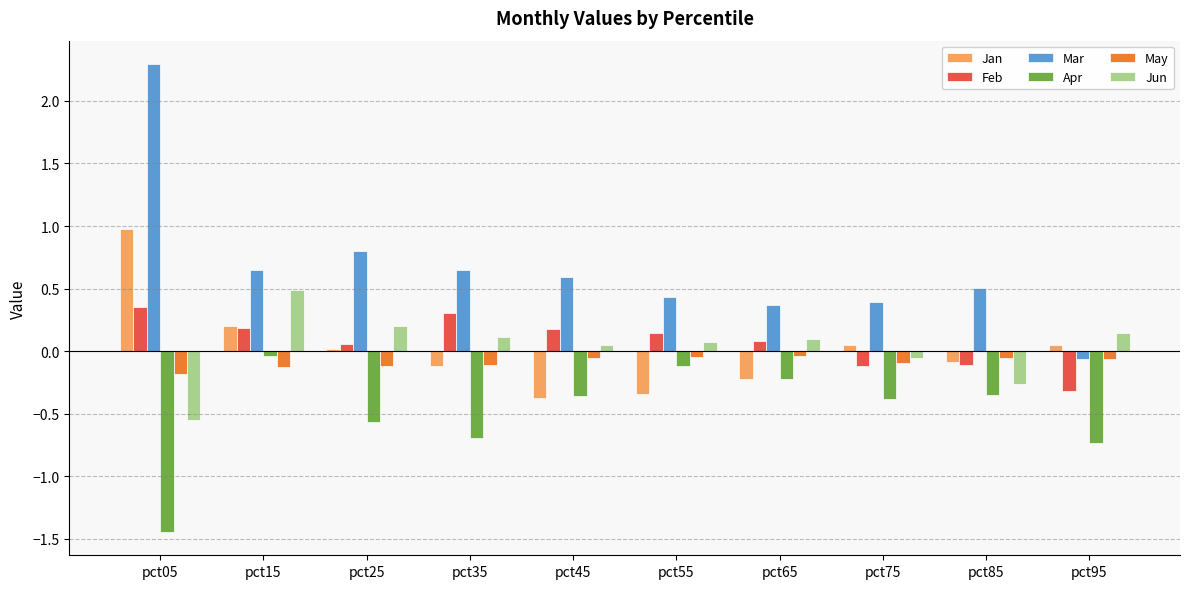

The value of Jan at pct85 is -0.1. True or false?

True